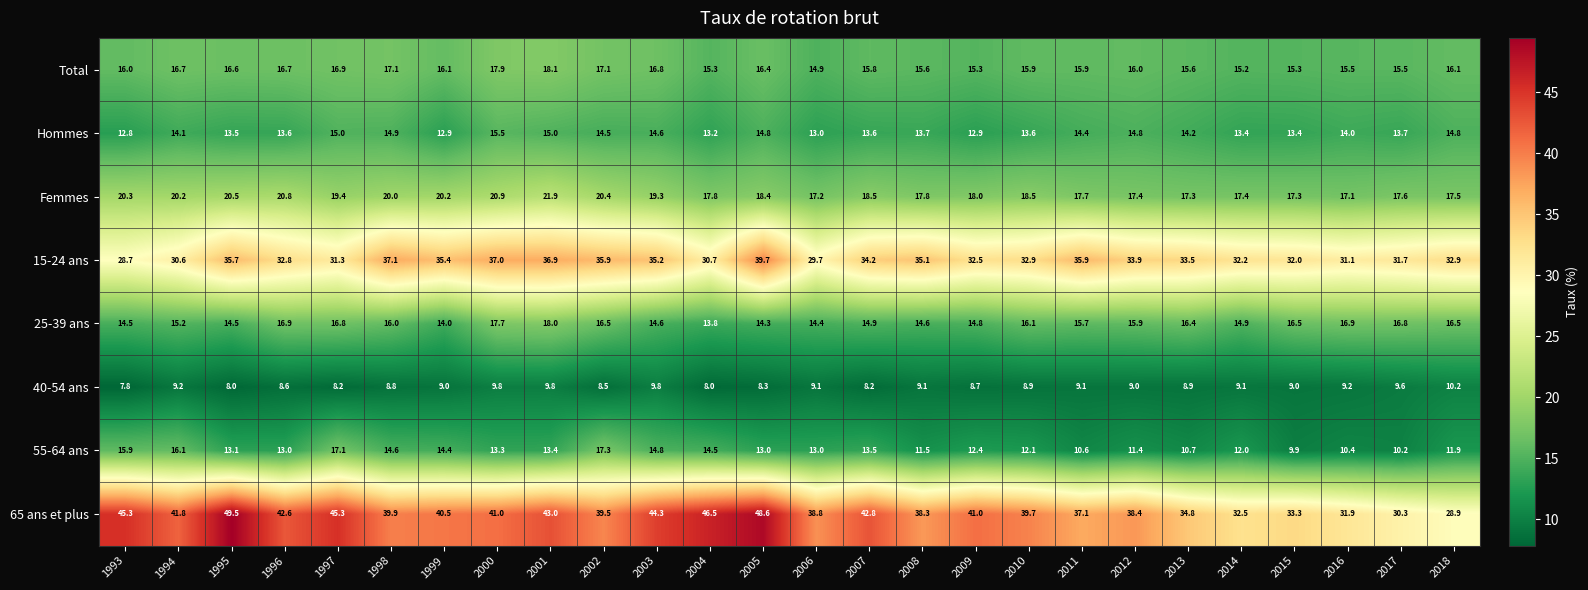

Is it true that Femmes equals 21.9 at 2001?

True